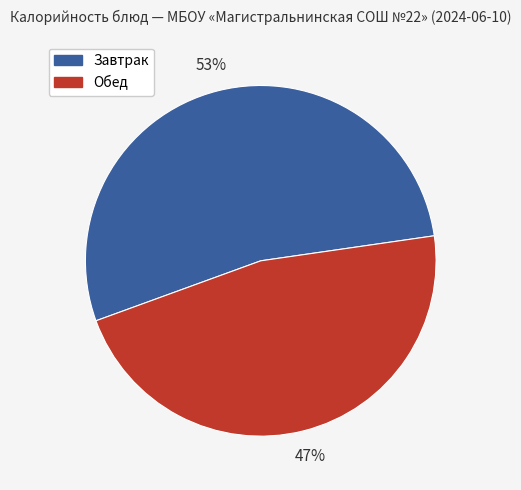

What percentage is the Обед slice, to the nearest percent?

47%